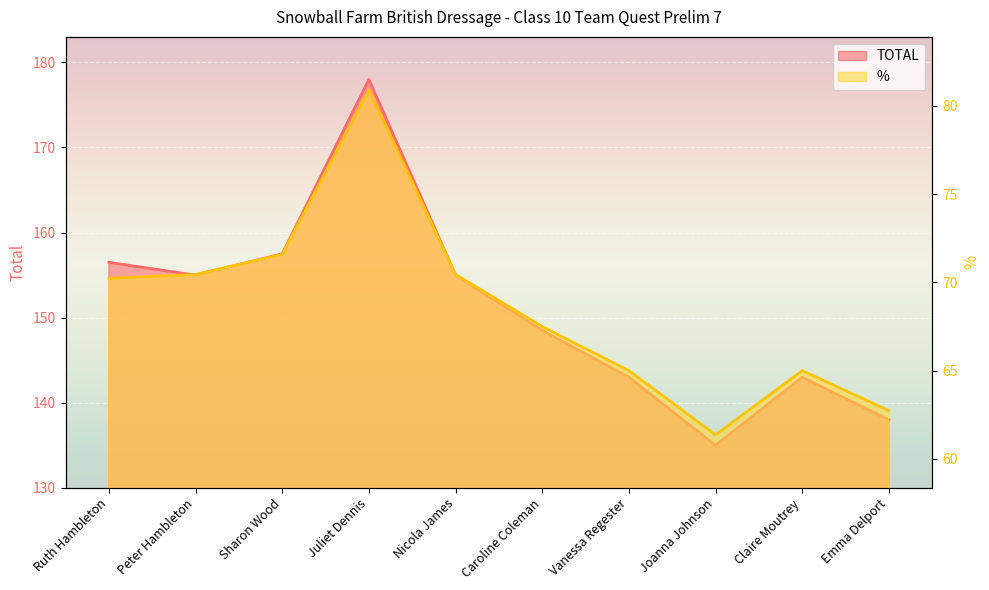

What is the sum of all TOTAL values?

1509.5